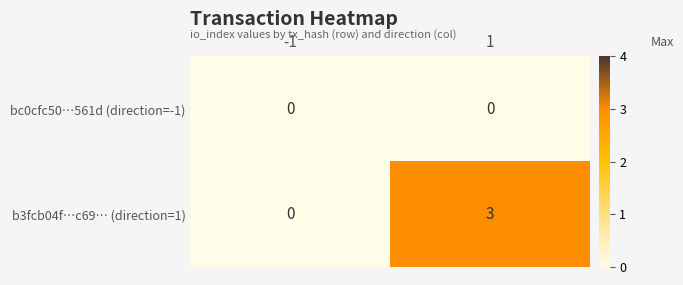

What is the sum of all b3fcb04f…c69… (direction=1) values?

3